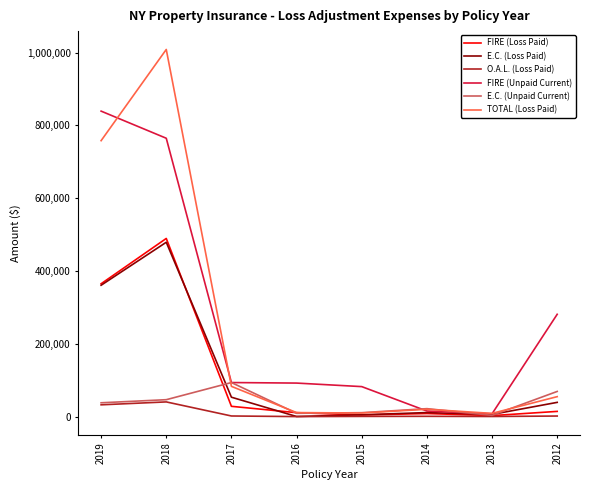

True or false: E.C. (Unpaid Current) and FIRE (Loss Paid) cross at least once.

True